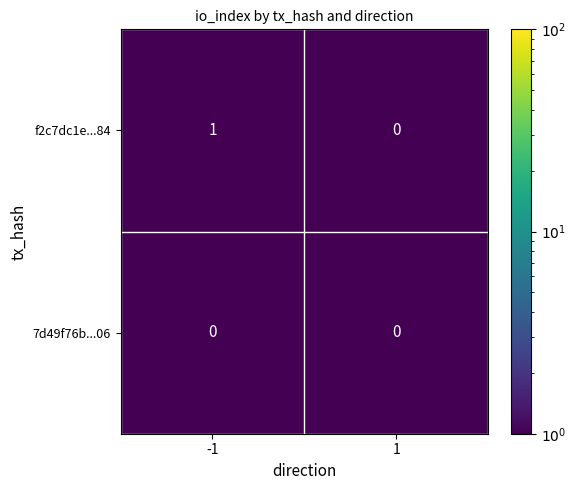

The 7d49f76b...06 series shows 0 at -1. True or false?

True